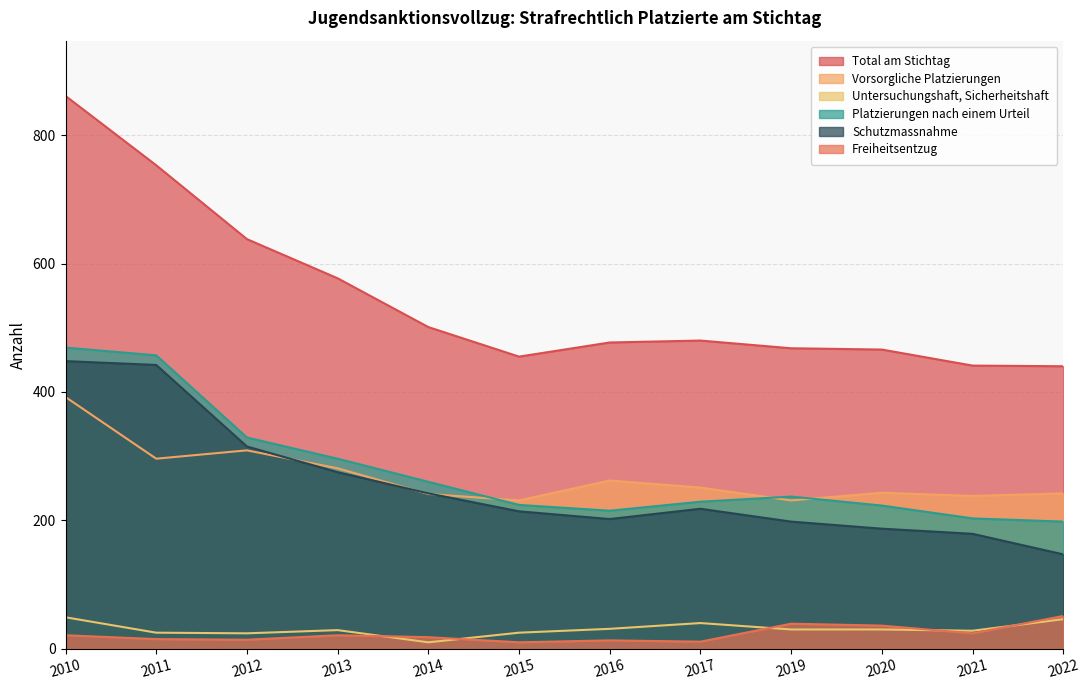

What is the sum of the Platzierungen nach einem Urteil values at 2012 and 2011?

786